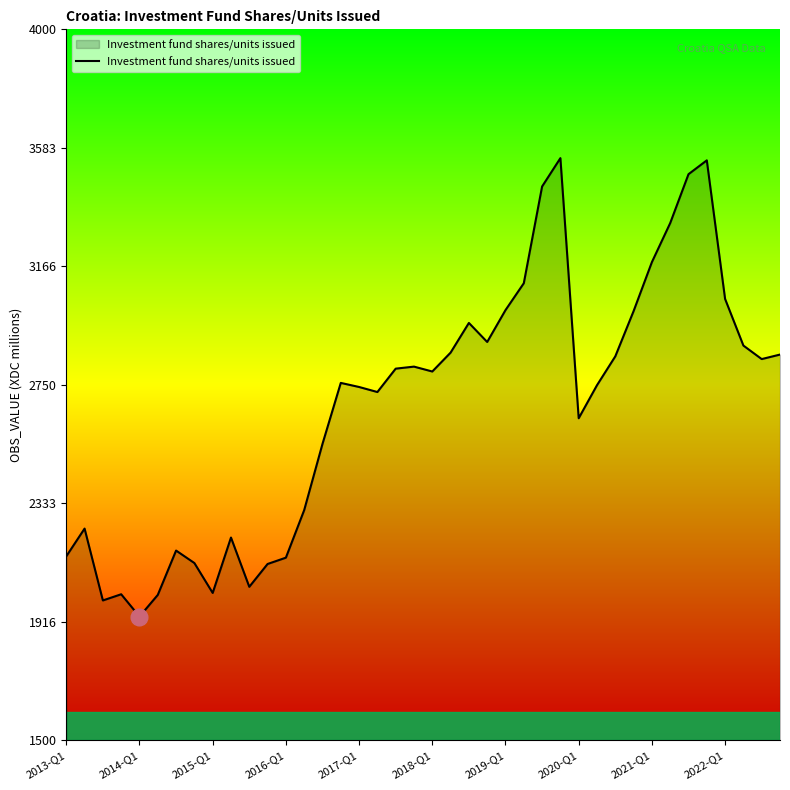

What is the smallest value displayed?

1934.6